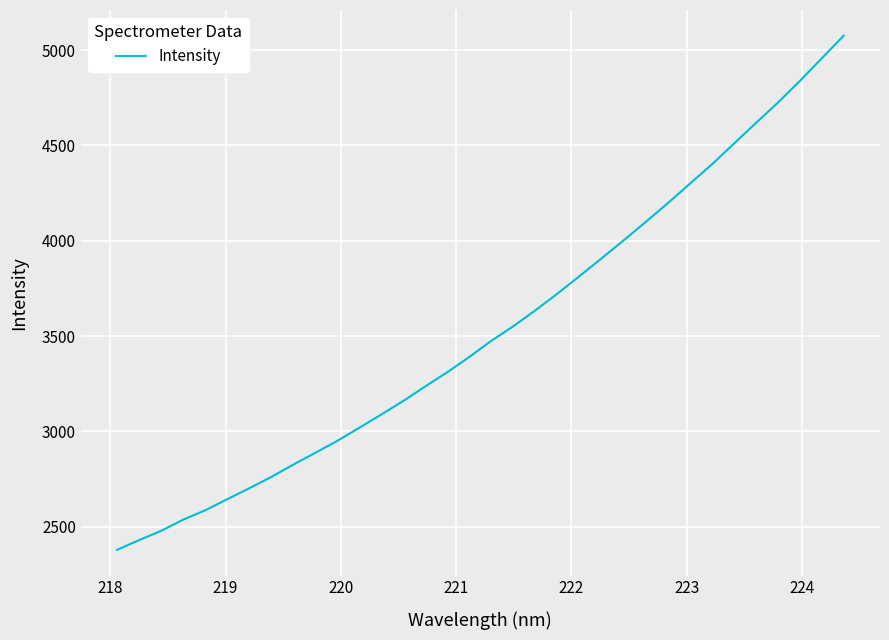

What is the difference between the maximum and minimum values?

2698.4